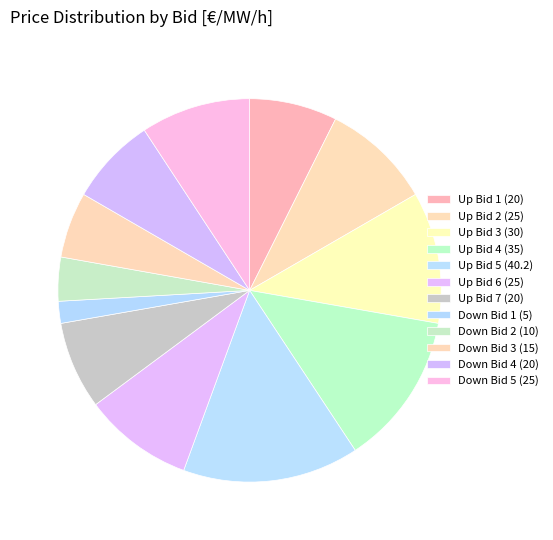

True or false: Up Bid 2 (25) accounts for 17% of the total.

False